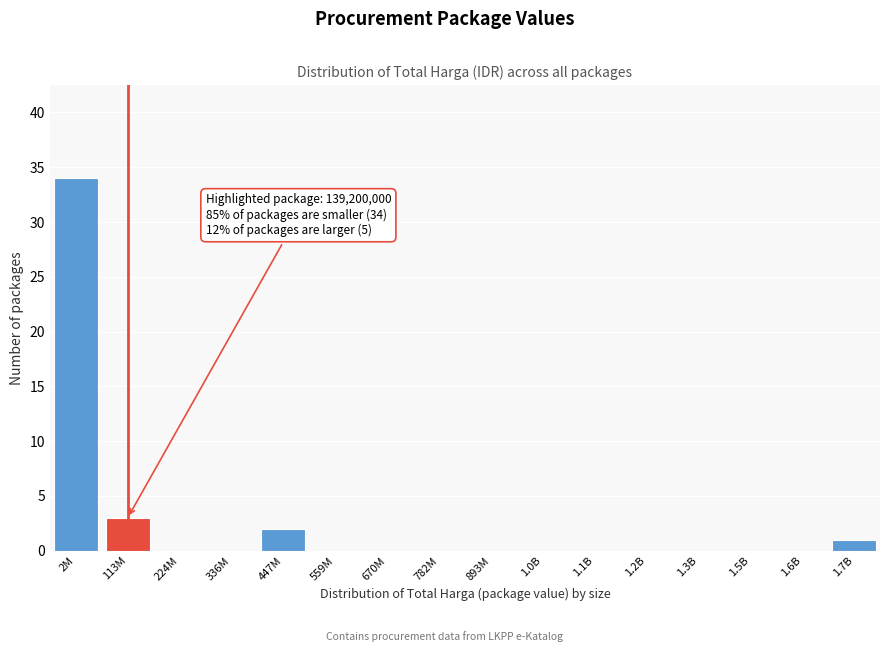

Reading left to right, transcribe all the data shown in this chart.

2M=34	113M=3	224M=0	336M=0	447M=2	559M=0	670M=0	782M=0	893M=0	1.0B=0	1.1B=0	1.2B=0	1.3B=0	1.5B=0	1.6B=0	1.7B=1